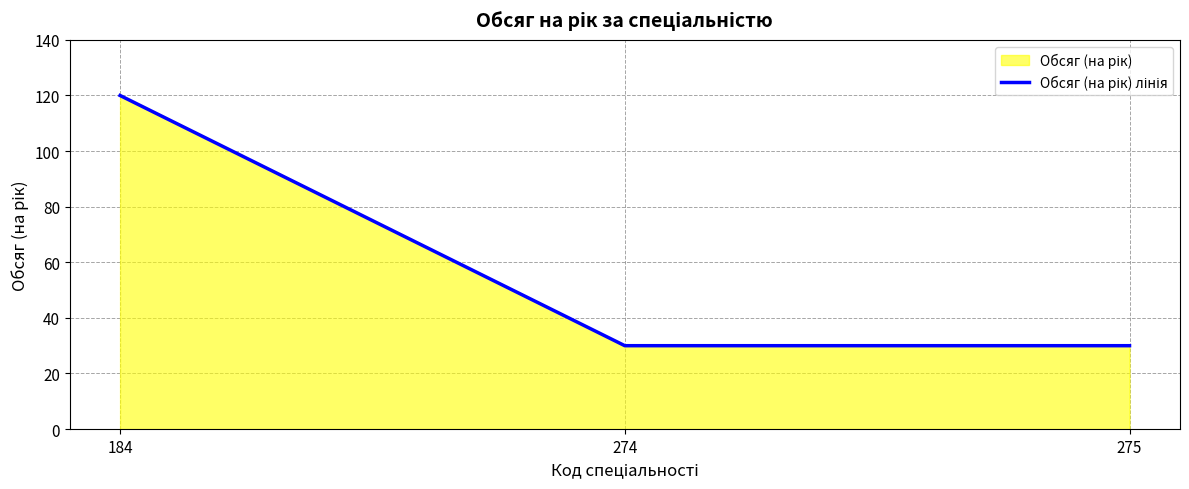

What is the difference between the values at 184 and 274?

90